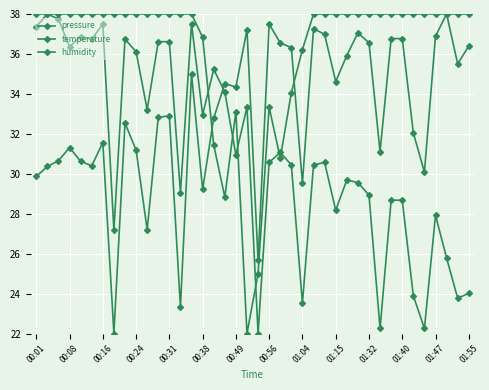

At how many categories does at least one series exceed 34?

39